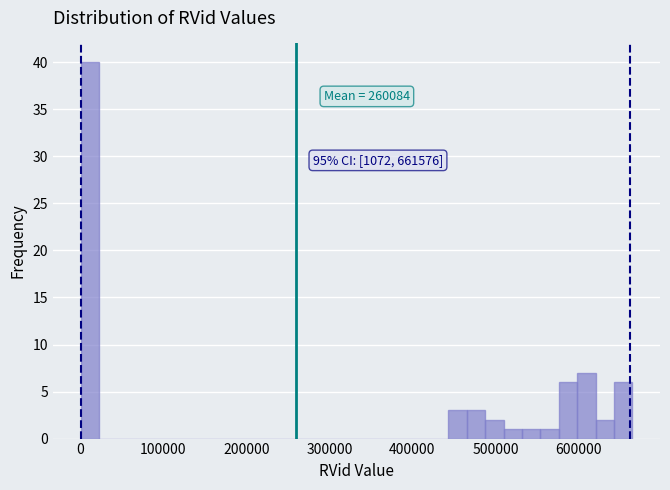

Read against the x-axis, roughly where is the centre of the tallest bar?

10000